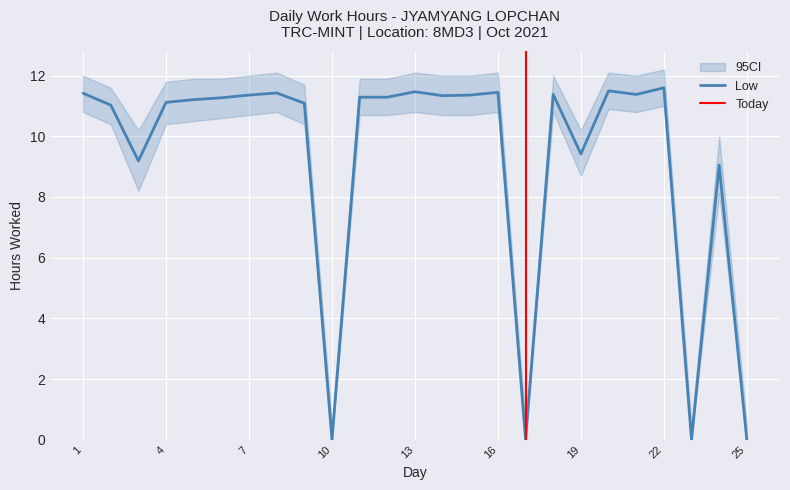

What is the difference between the values at 9 and 11?

0.2